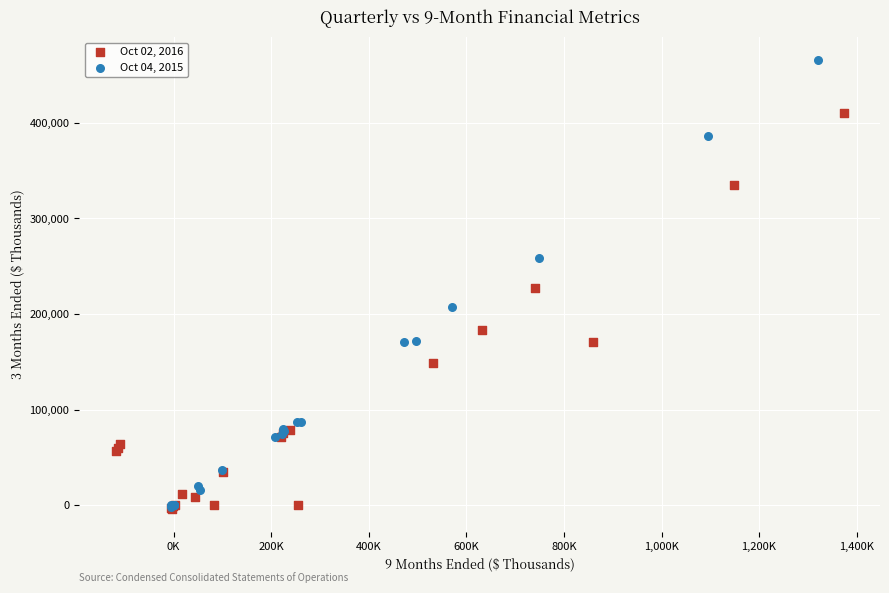

Which series contains the highest Y value?

Oct 04, 2015